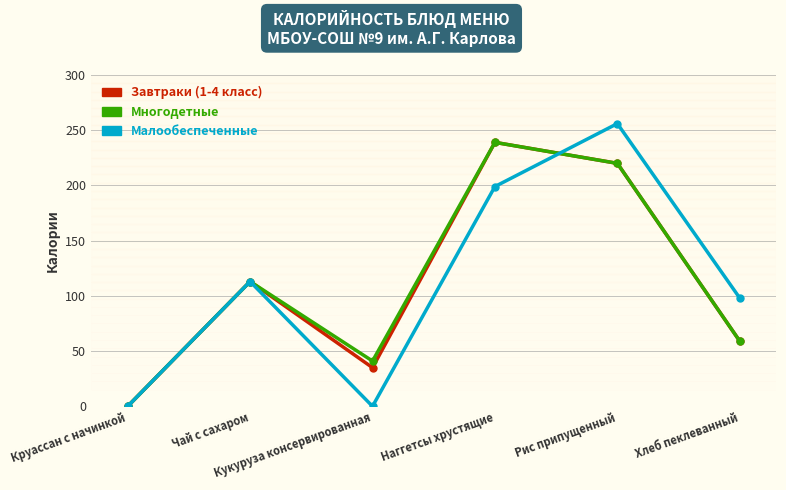

What is the average value of the Завтраки (1-4 класс) series?

111